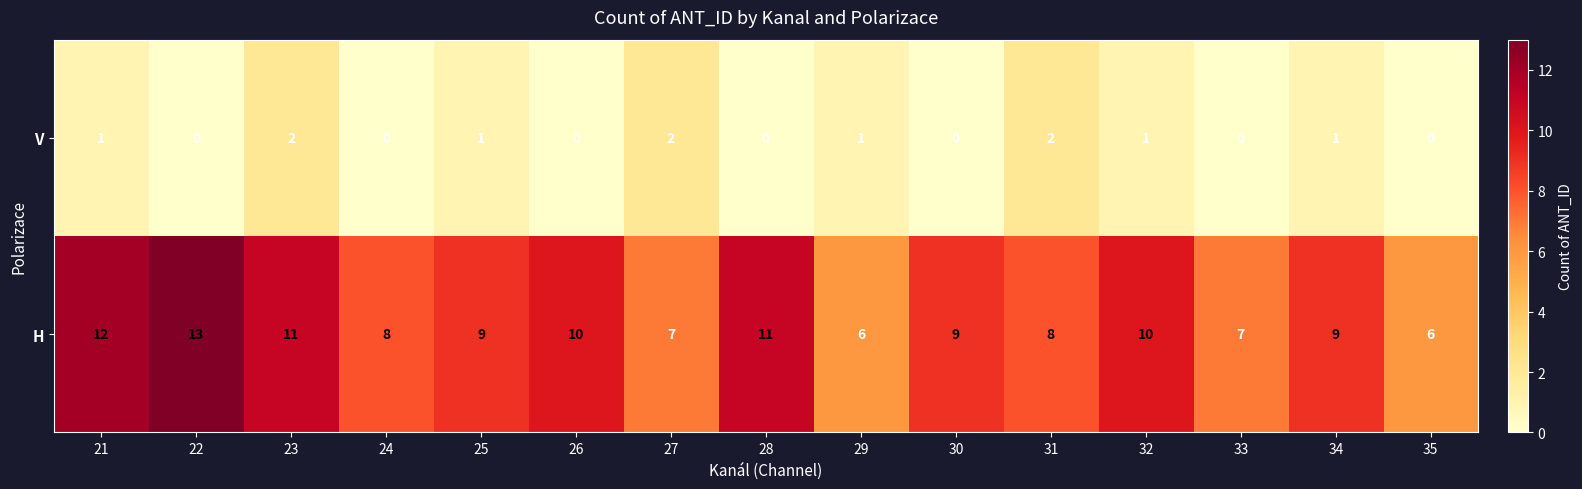

What is the difference between the second highest and minimum values in the H series?

6